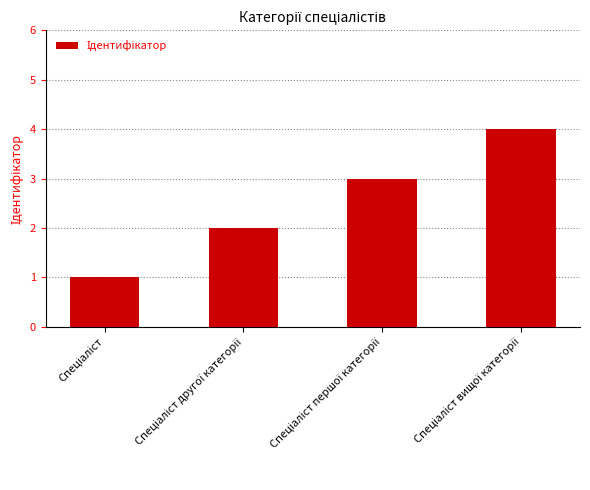

What is the sum of all values?

10